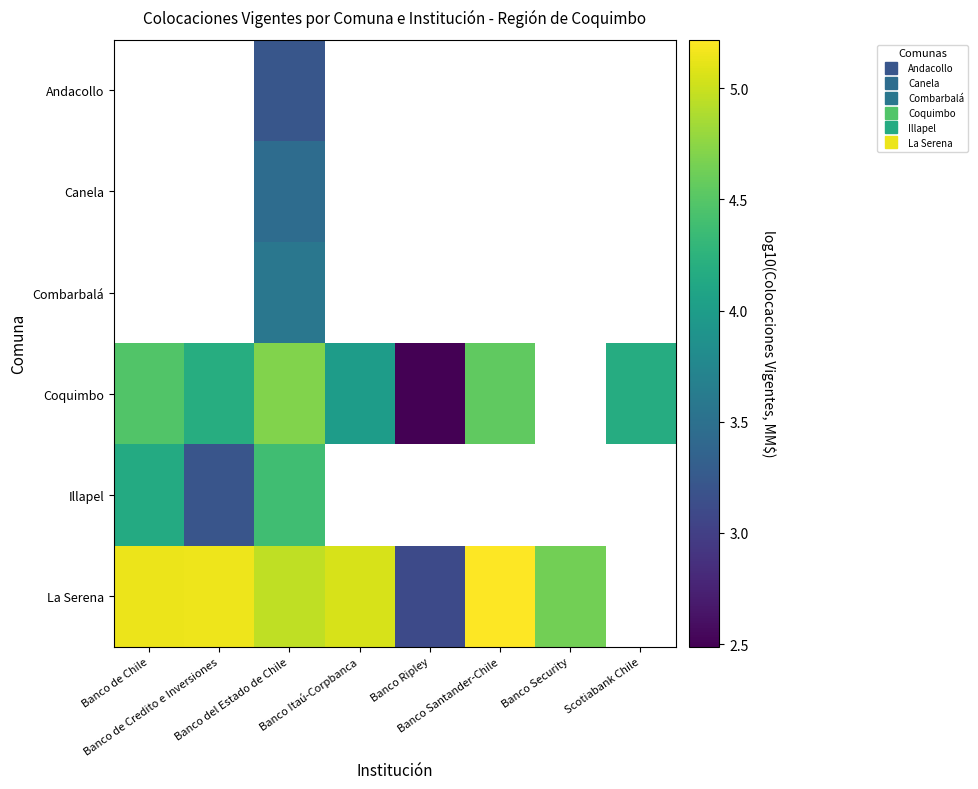

Where does the La Serena series first go above 5?

Banco de Chile